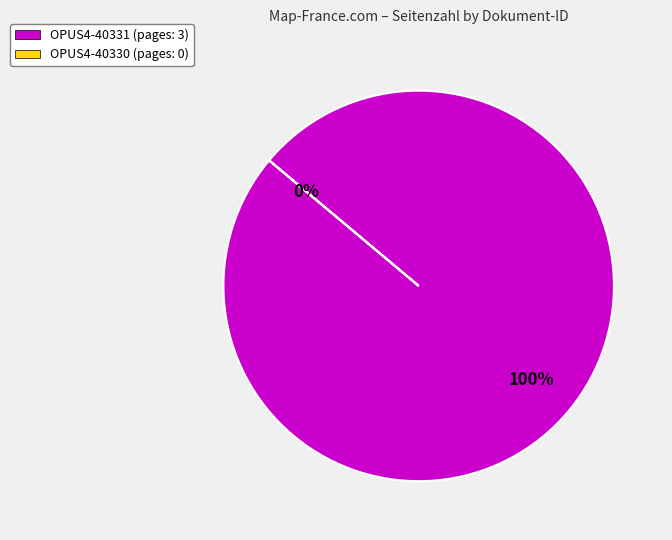

To the nearest percent, what is the combined percentage of OPUS4-40331 and OPUS4-40330?

100%